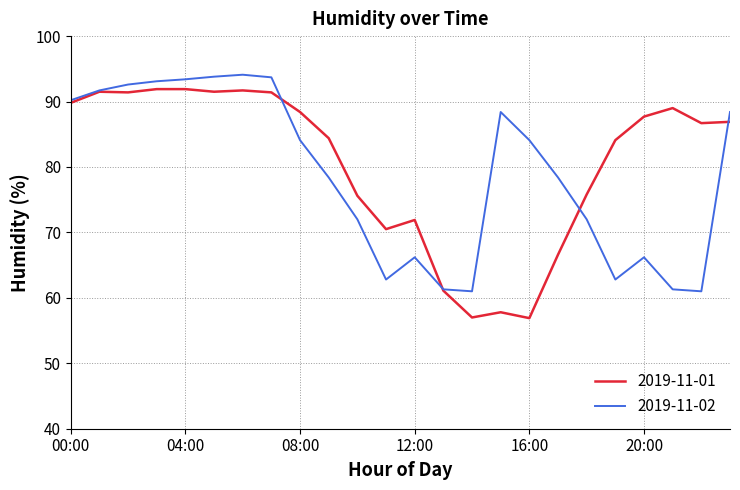

List the series in order of their overall mean, lowest first.

2019-11-02, 2019-11-01